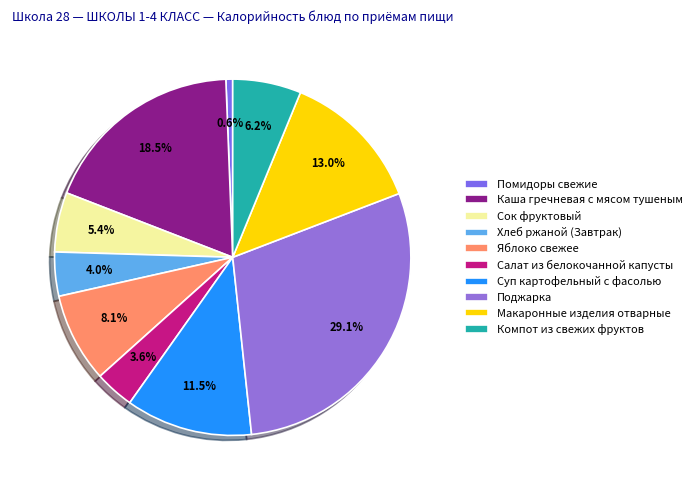

How many segments does this pie chart have?

10